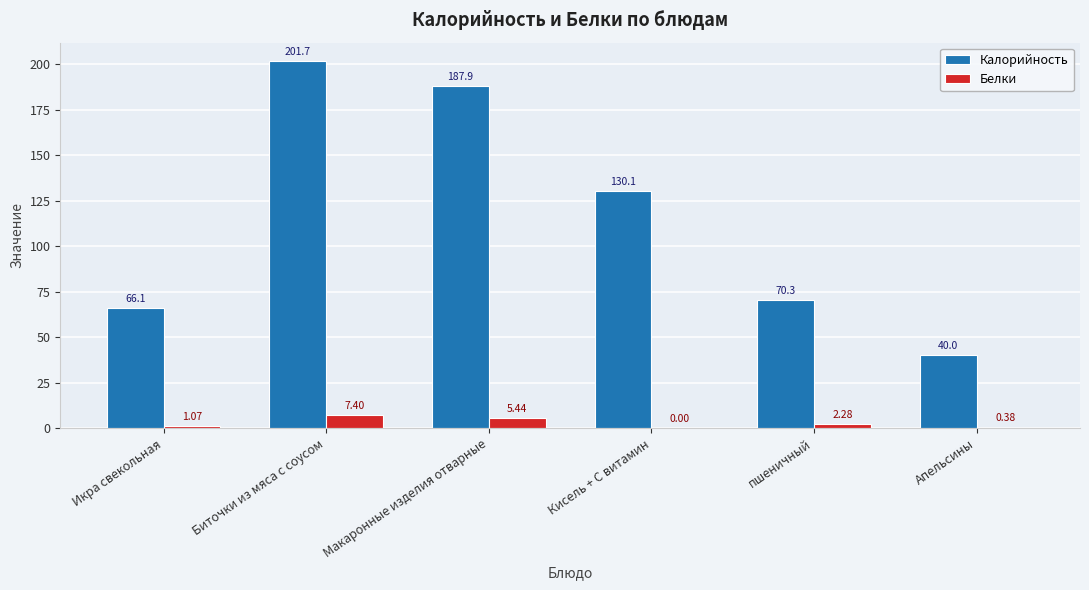

Which series changed the most between Икра свекольная and Апельсины?

Калорийность